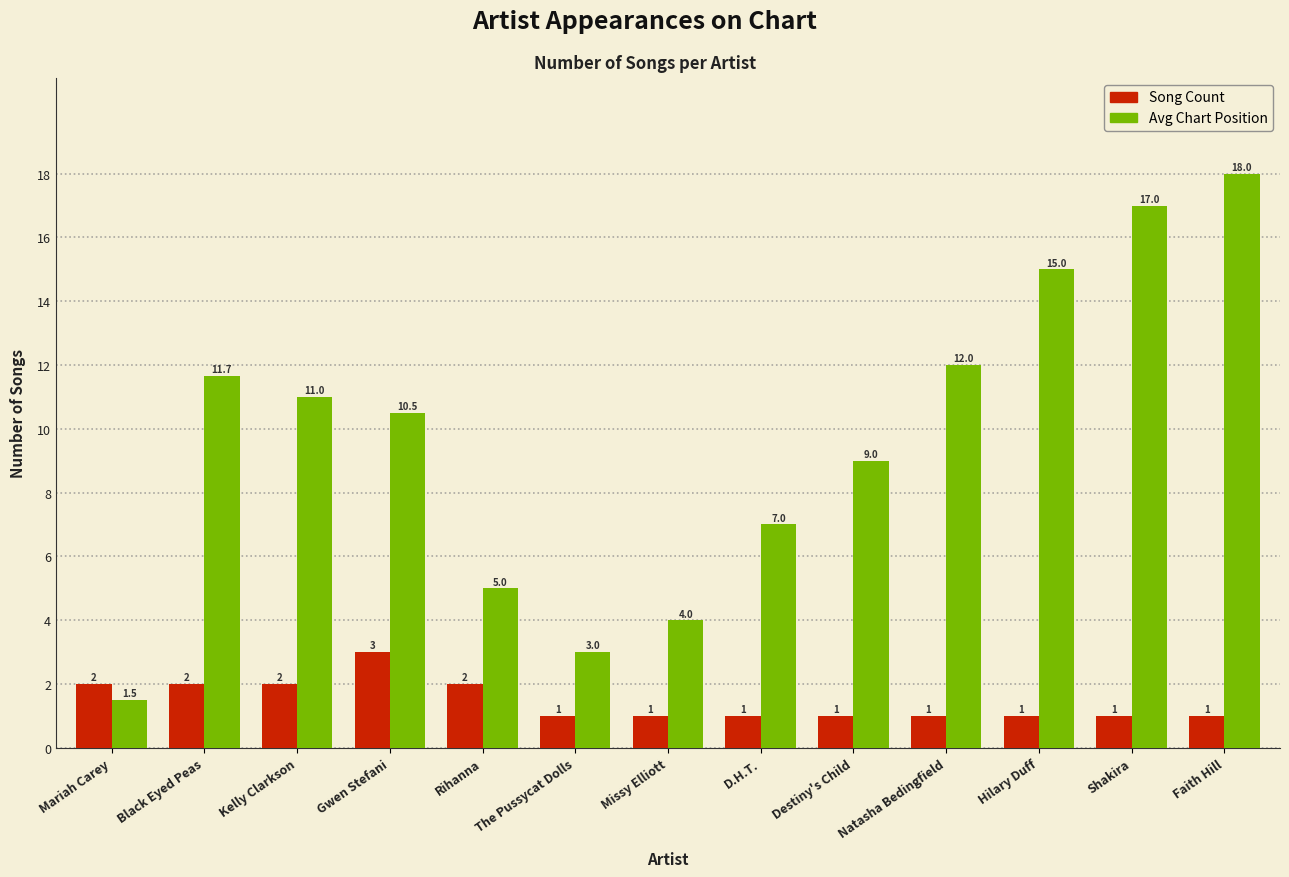

At which category is the sum across all series the highest?

Faith Hill